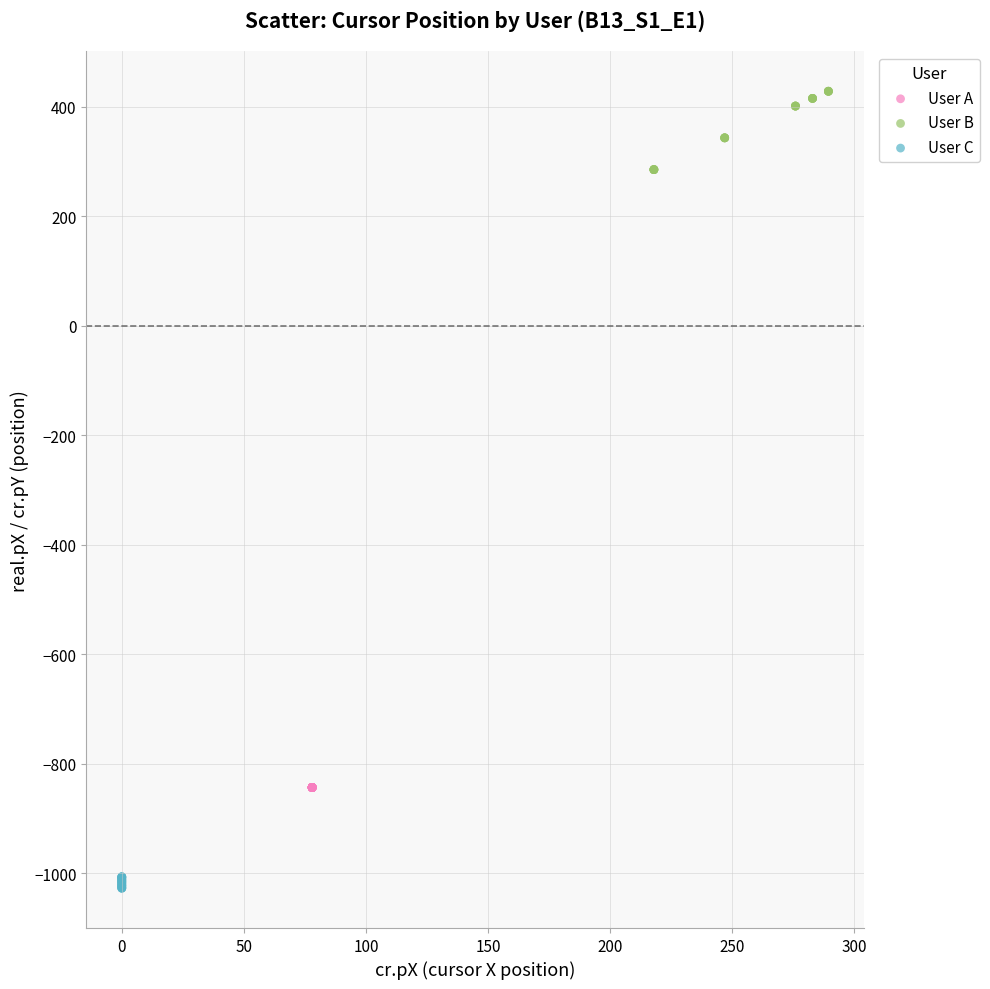

Which series reaches the minimum Y coordinate?

User C